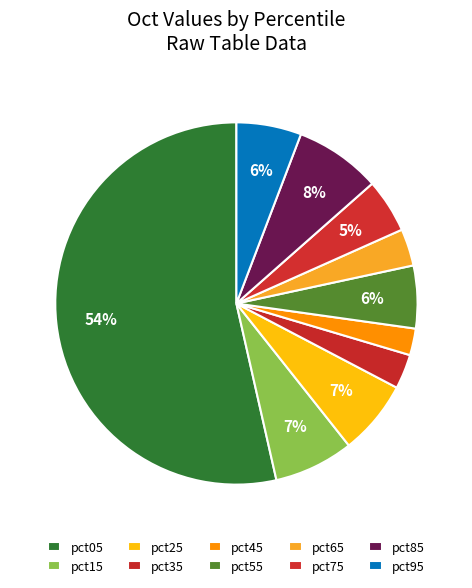

Which slice is the smallest?

pct45